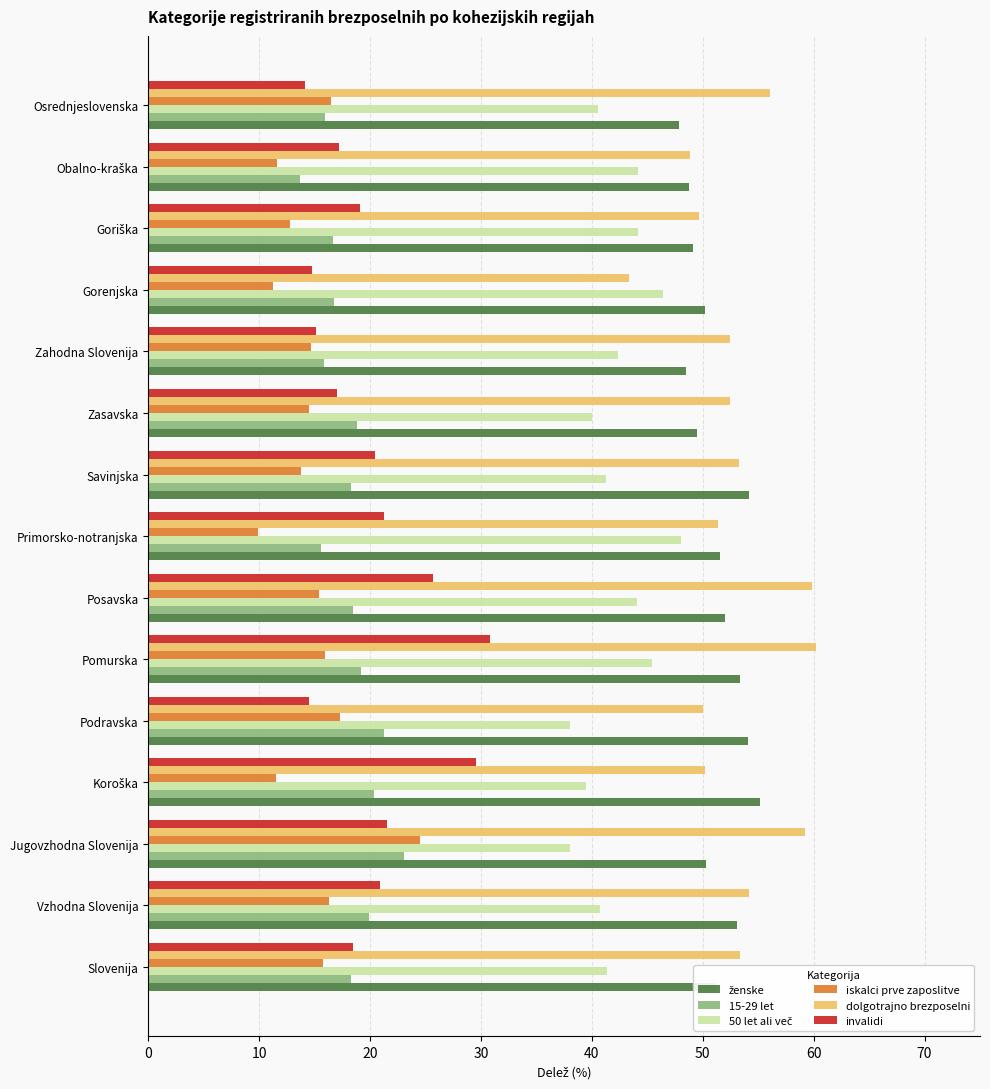

Is it true that 15-29 let equals 18.3 at Savinjska?

True